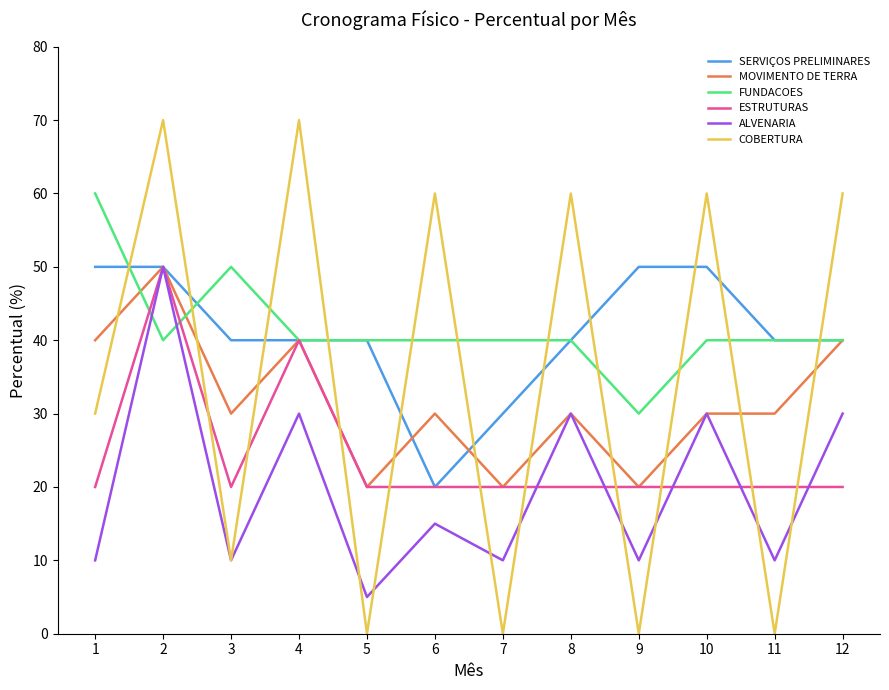

Which category has the highest value in the FUNDACOES series?

1